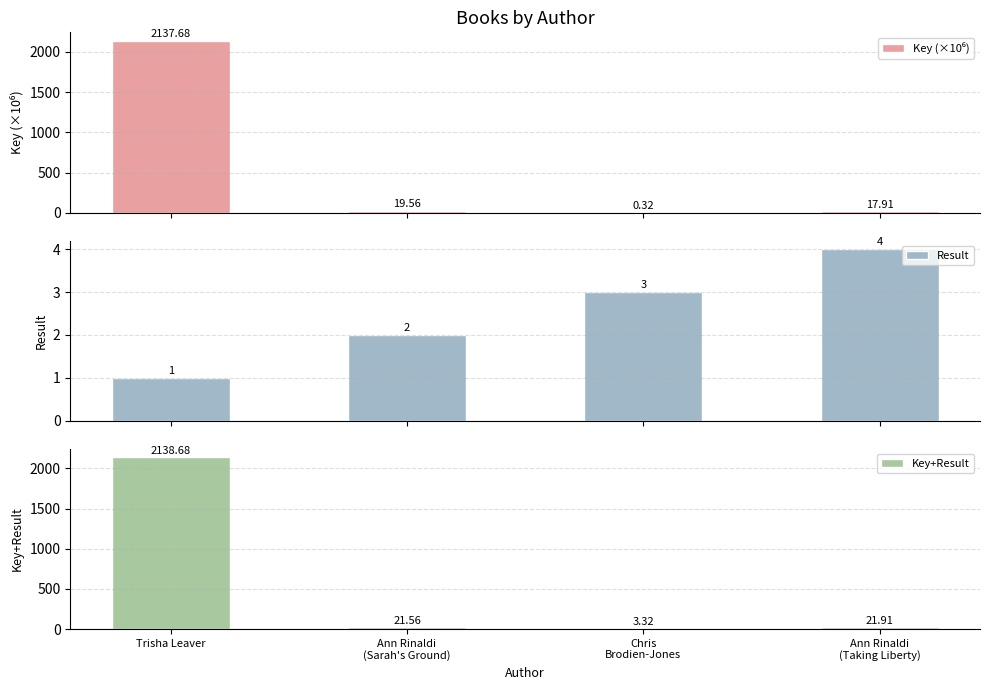

How many groups of bars are there?

4